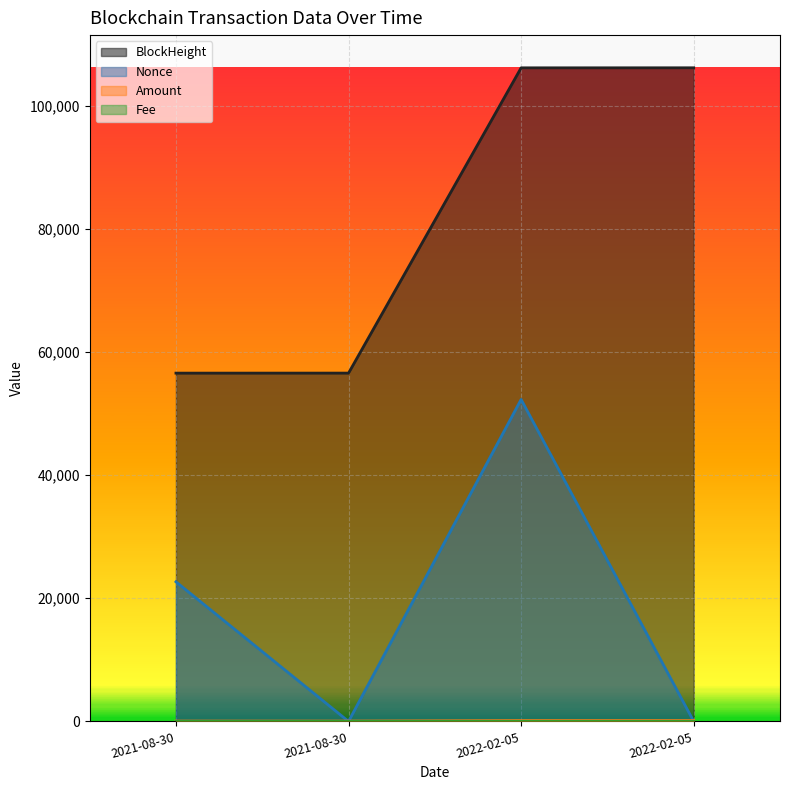

How many values in the BlockHeight series are below 106150?

2